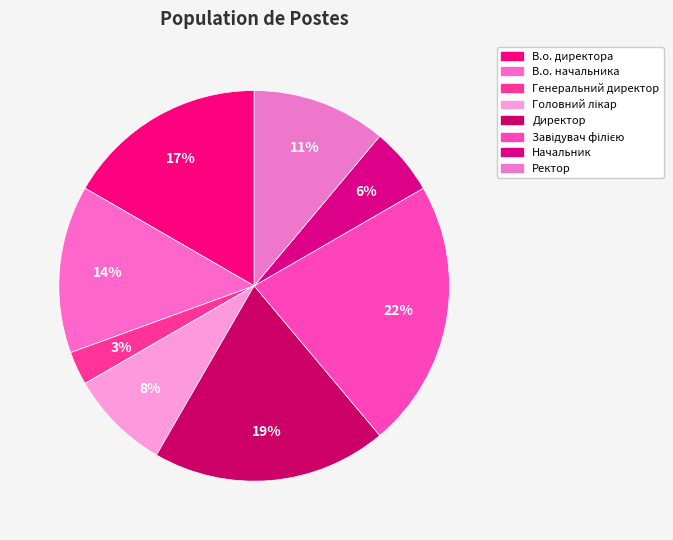

To the nearest percent, what is the difference between the largest and smallest slice percentages?

19%